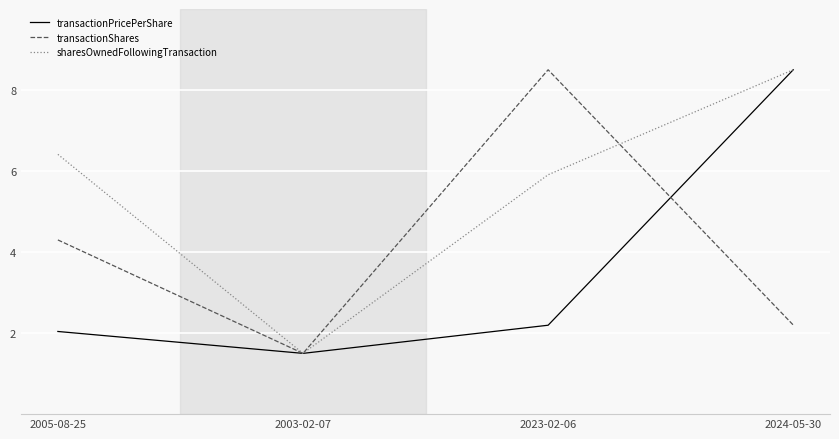

Reading left to right, transcribe all the data shown in this chart.

transactionPricePerShare: 2.0	1.5	2.2	8.5
transactionShares: 4.3	1.5	8.5	2.2
sharesOwnedFollowingTransaction: 6.4	1.5	5.9	8.5